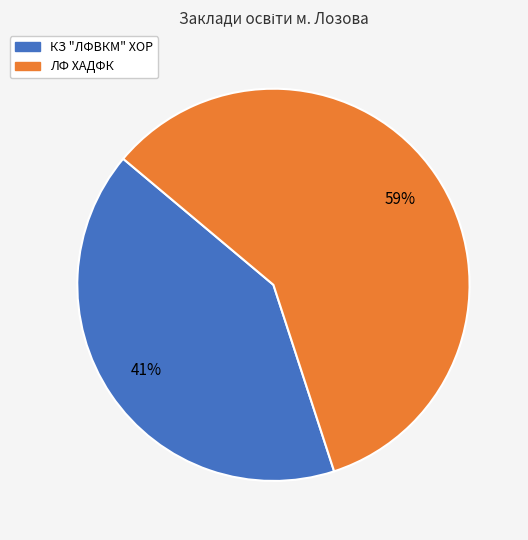

Which slice is the largest?

ЛФ ХАДФК